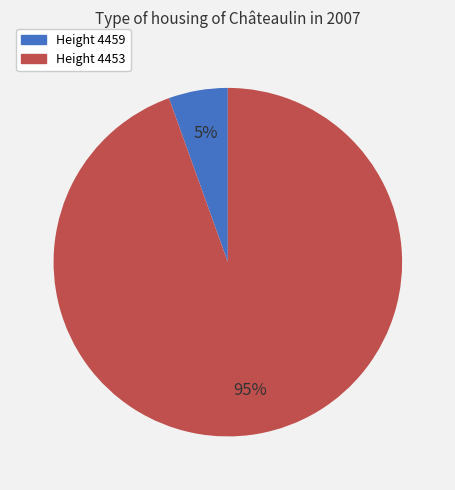

Is there a majority slice in this chart?

Yes